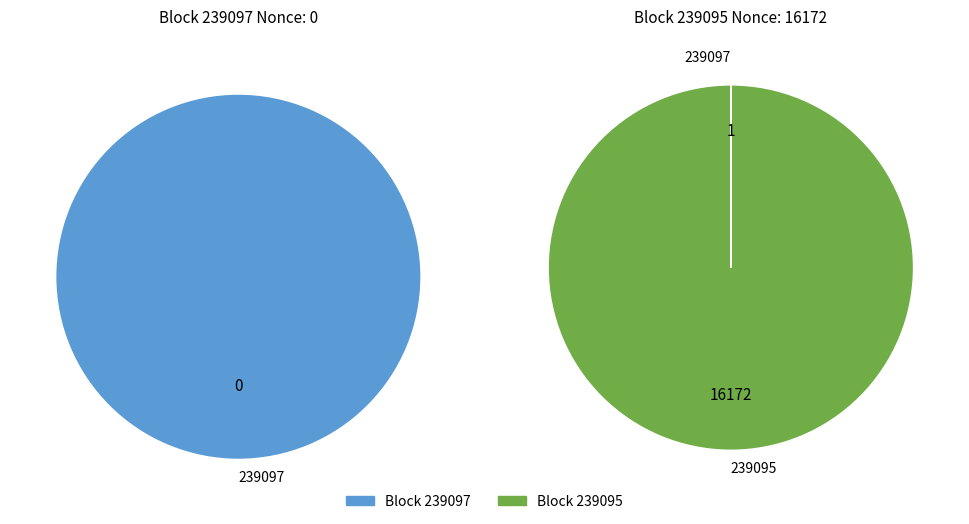

What is the smallest slice in the pie chart?

239097